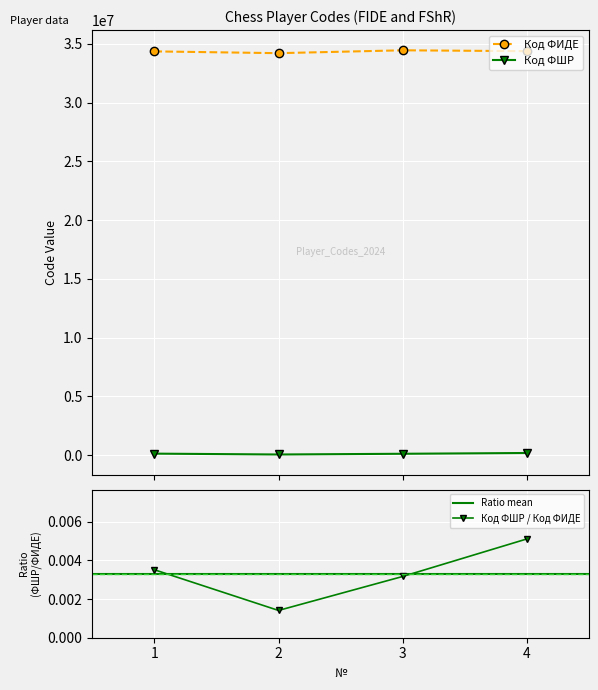

What are all the series names shown in the legend?

Код ФИДЕ, Код ФШР